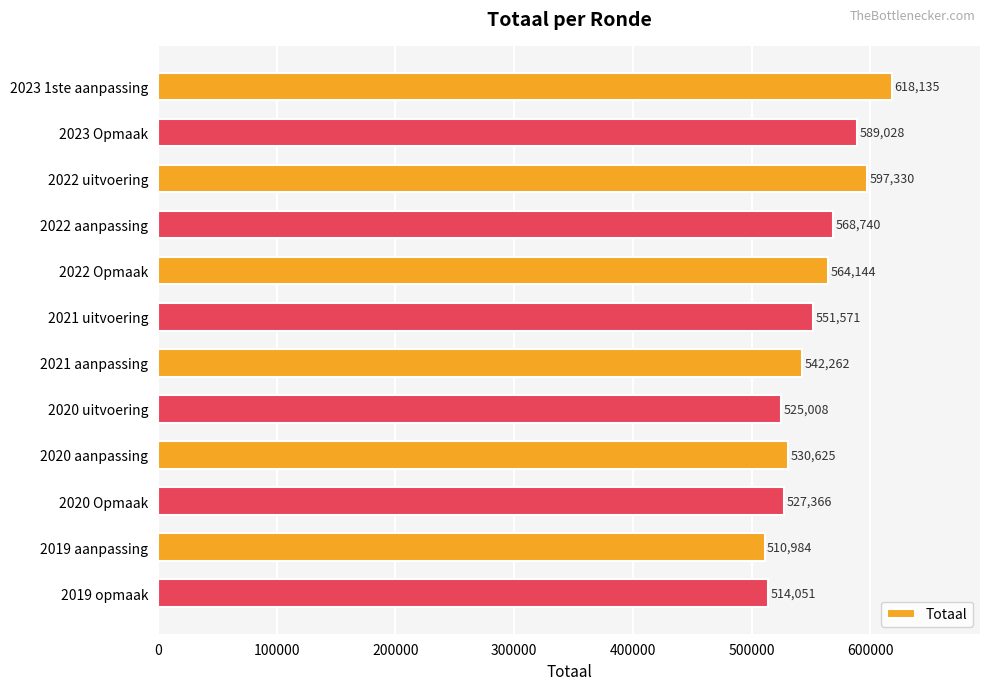

The value at 2019 opmaak is 760979. True or false?

False